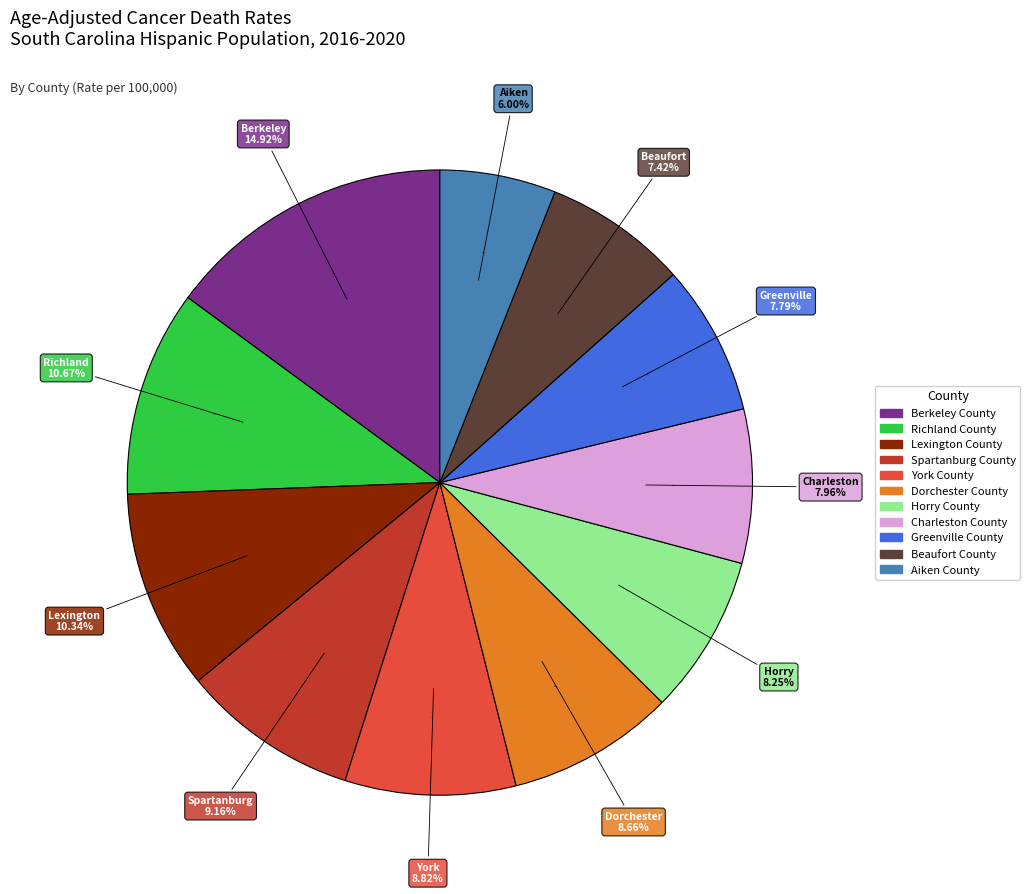

Is Dorchester County the majority of the pie?

No